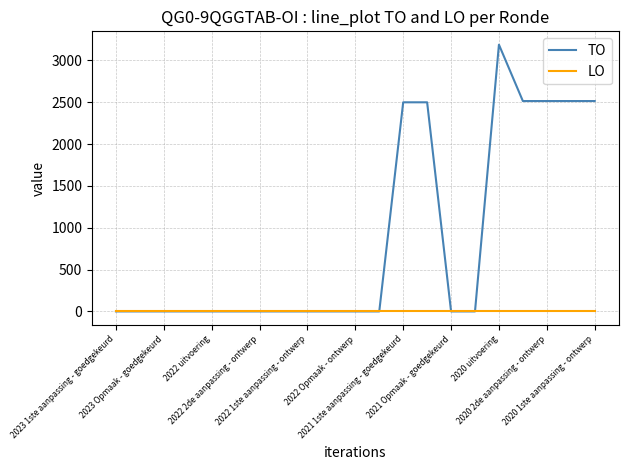

What is the maximum value shown in the chart?

3189